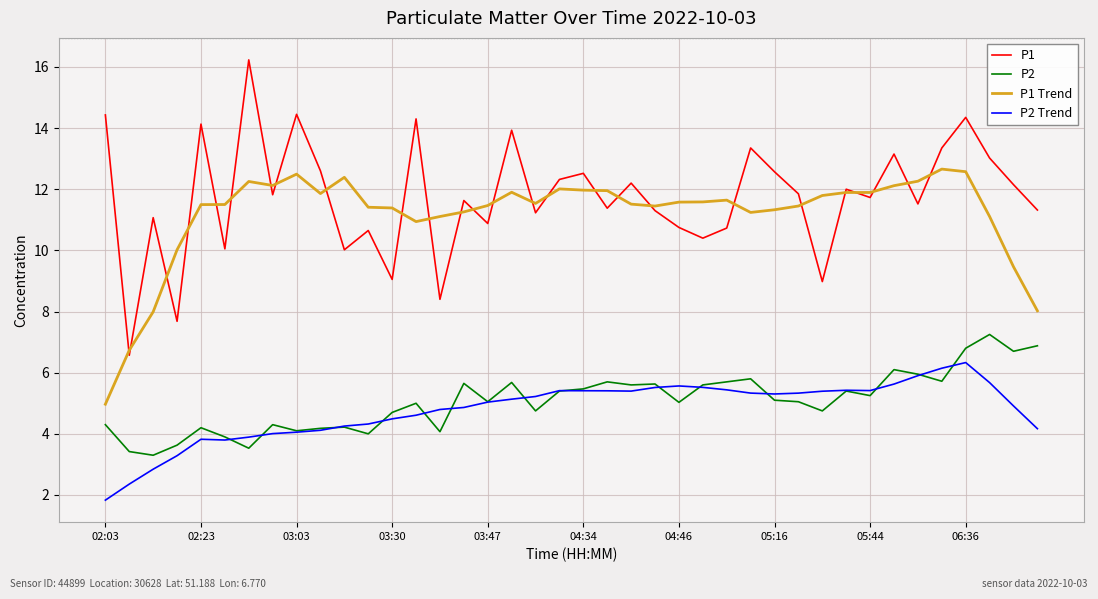

True or false: P2 Trend and P1 Trend intersect in this chart.

False